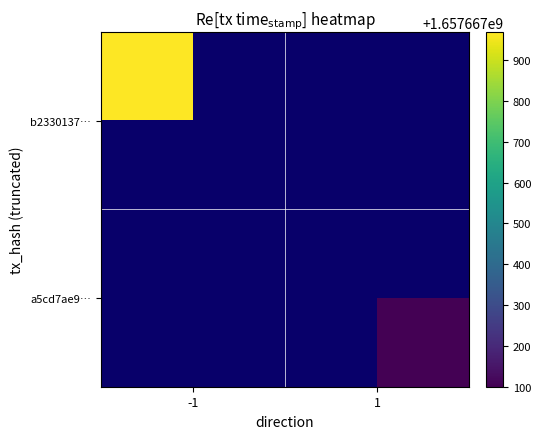

What is the difference between the b2330137ebc6b70bd23c23f514d6c181d932246 values at direction and time_stamp?

1657667969